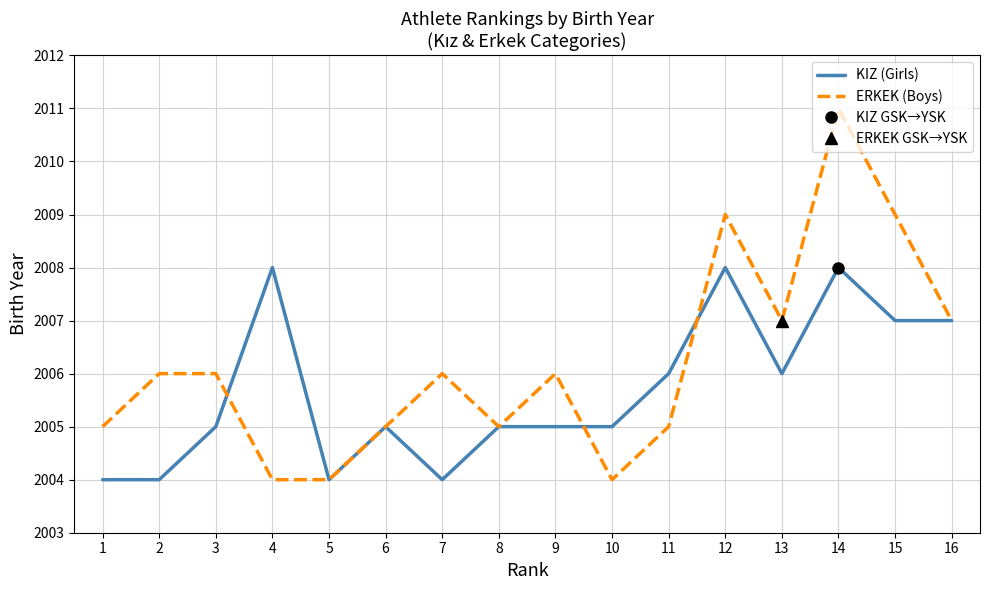

What is the value of the ERKEK (Boys) point at the 10th from the left?

2004